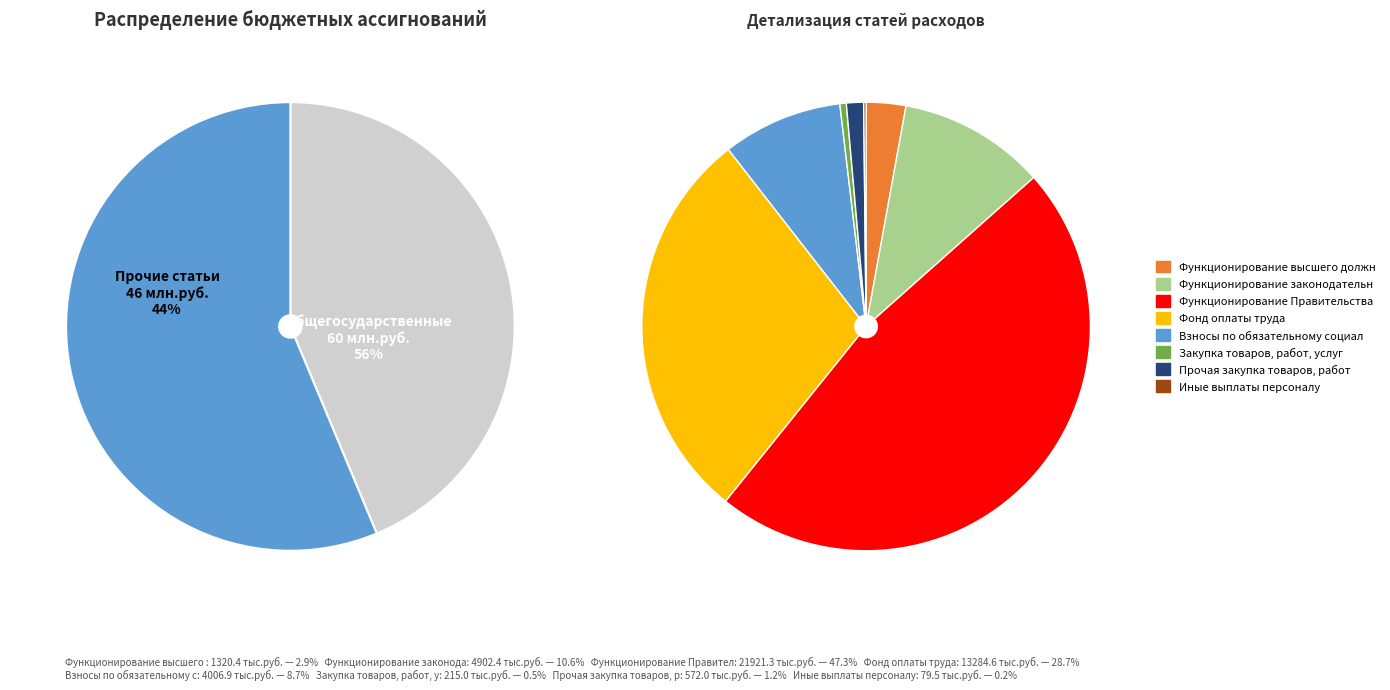

Does Закупка товаров, работ, услуг account for over 50% of the chart?

No